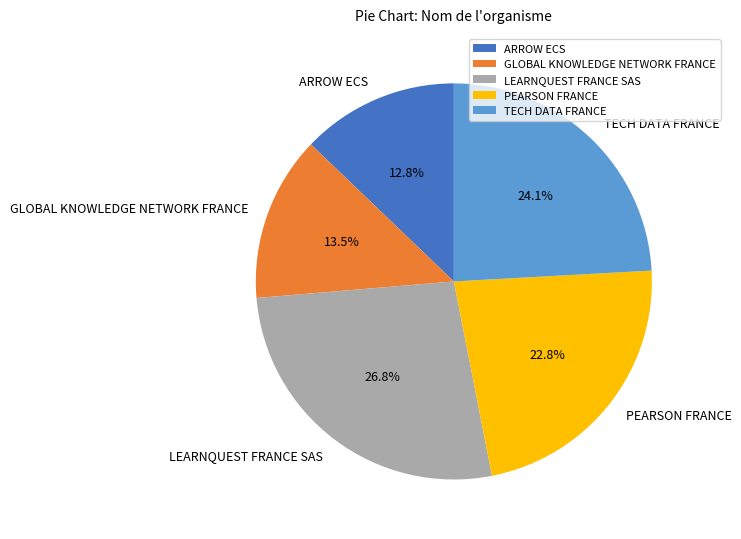

Is there any slice that represents more than half of the pie?

No